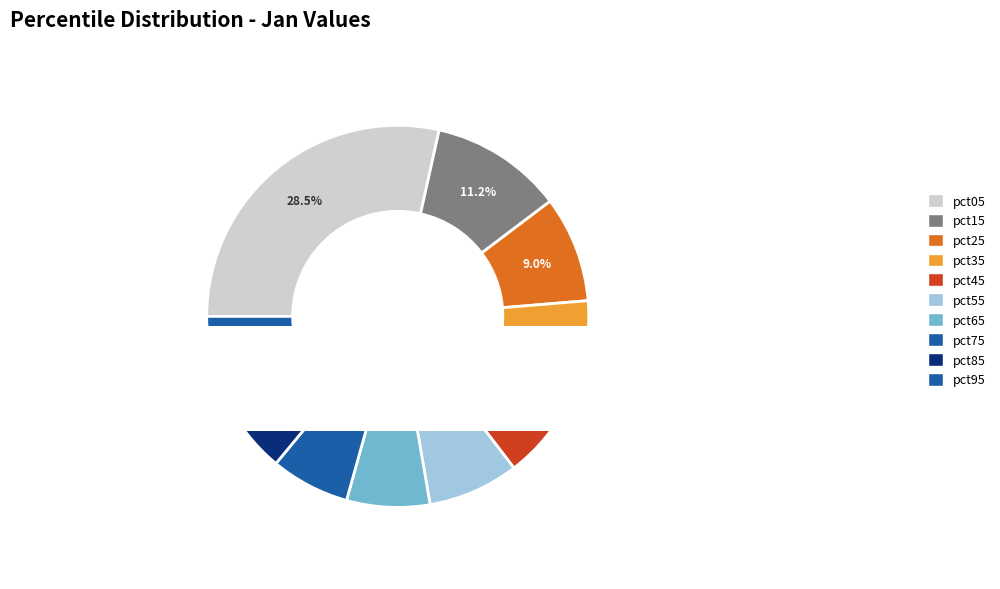

What percentage is the pct25 slice, to the nearest percent?

9%